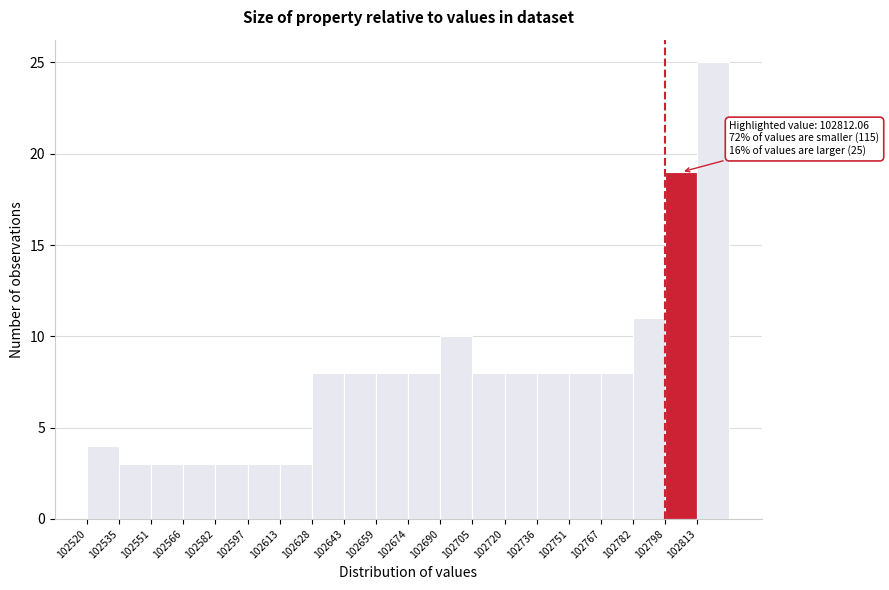

Over which range of the x-axis is the bar tallest?

102812 to 102828